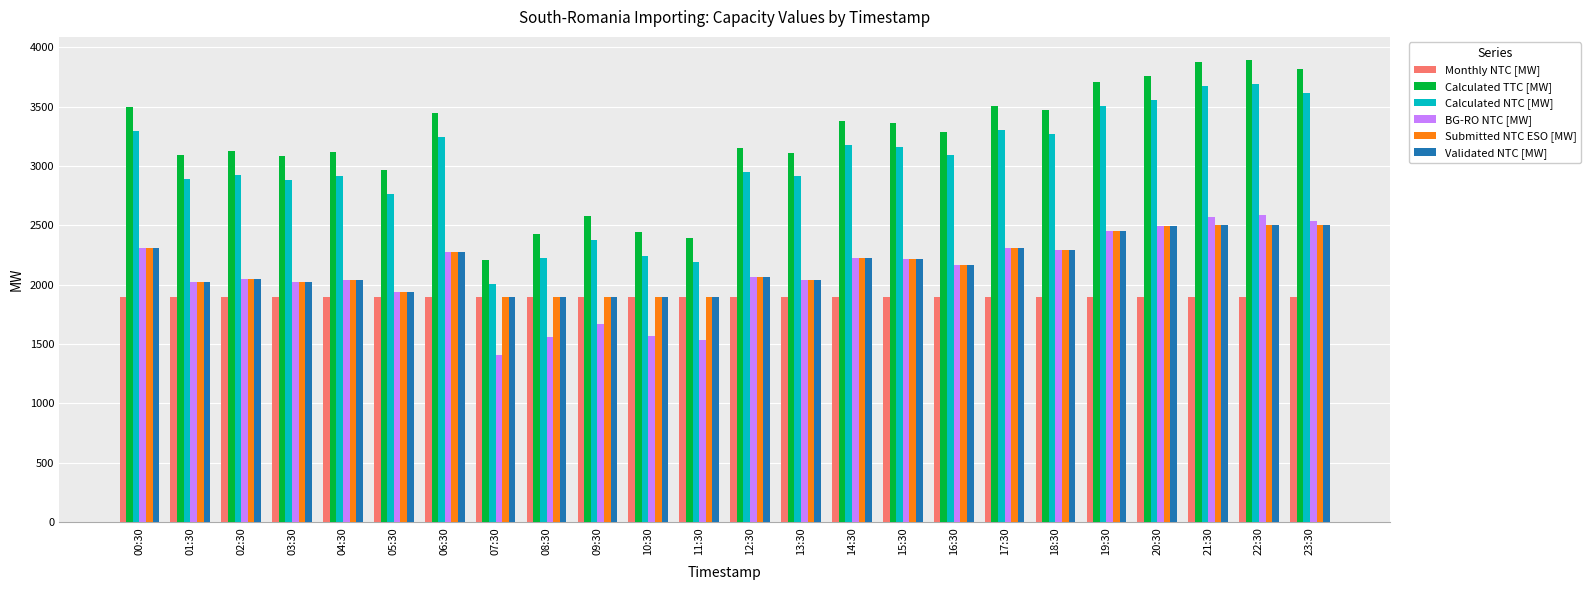

The Submitted NTC ESO [MW] series shows 2224 at 14:30. True or false?

True